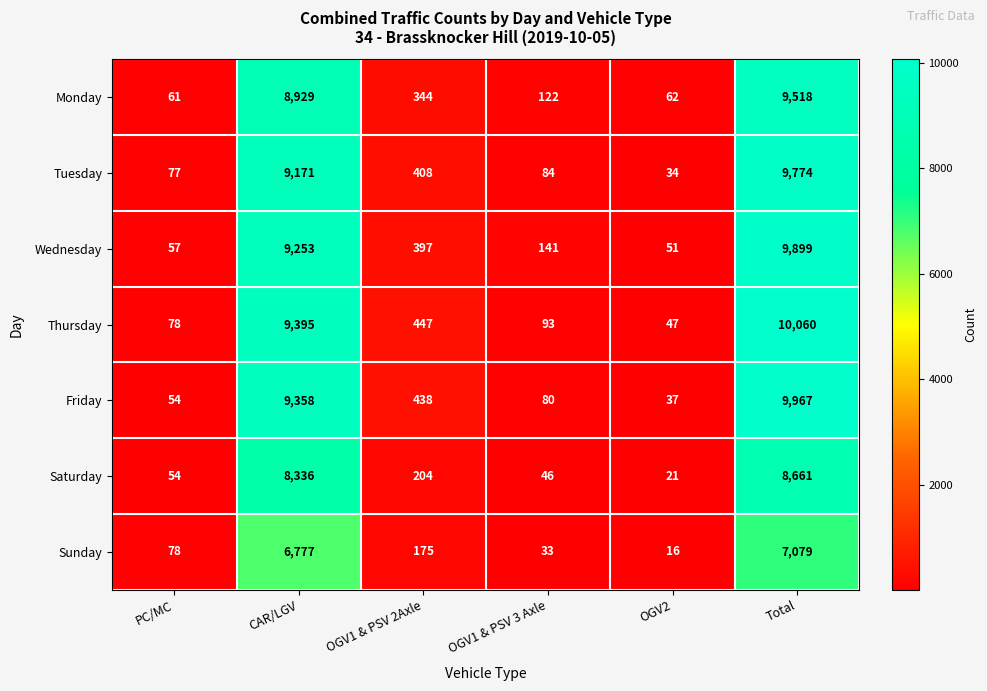

Which category has the lowest value in the Saturday series?

OGV2